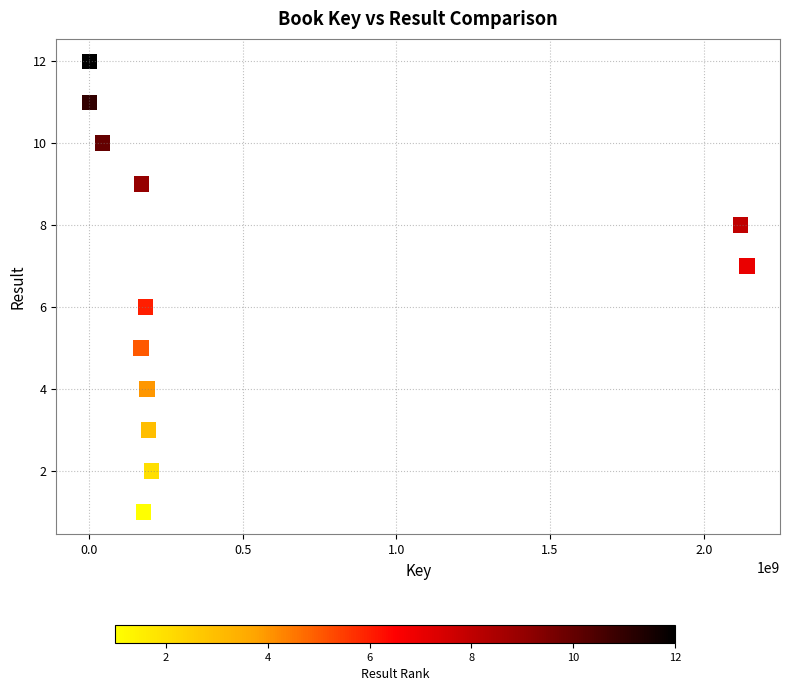

What is the range of X values (max minus min)?

2139341899